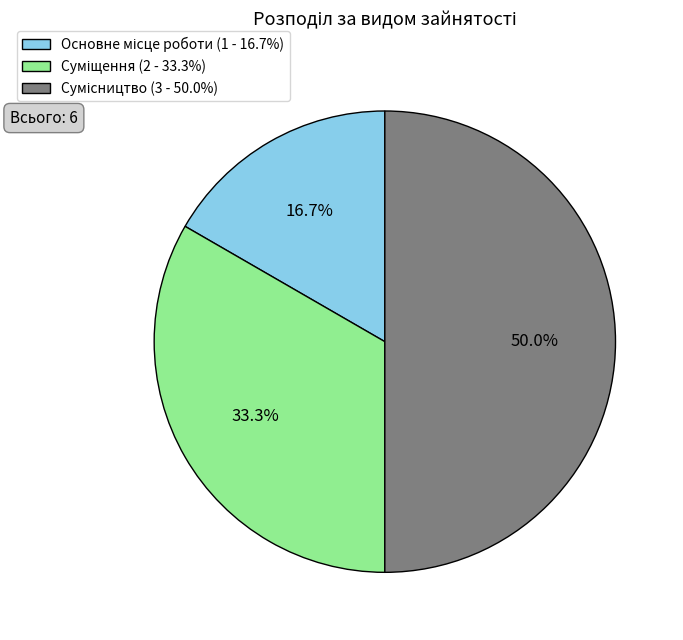

The Сумісництво slice represents 50% of the pie. True or false?

True